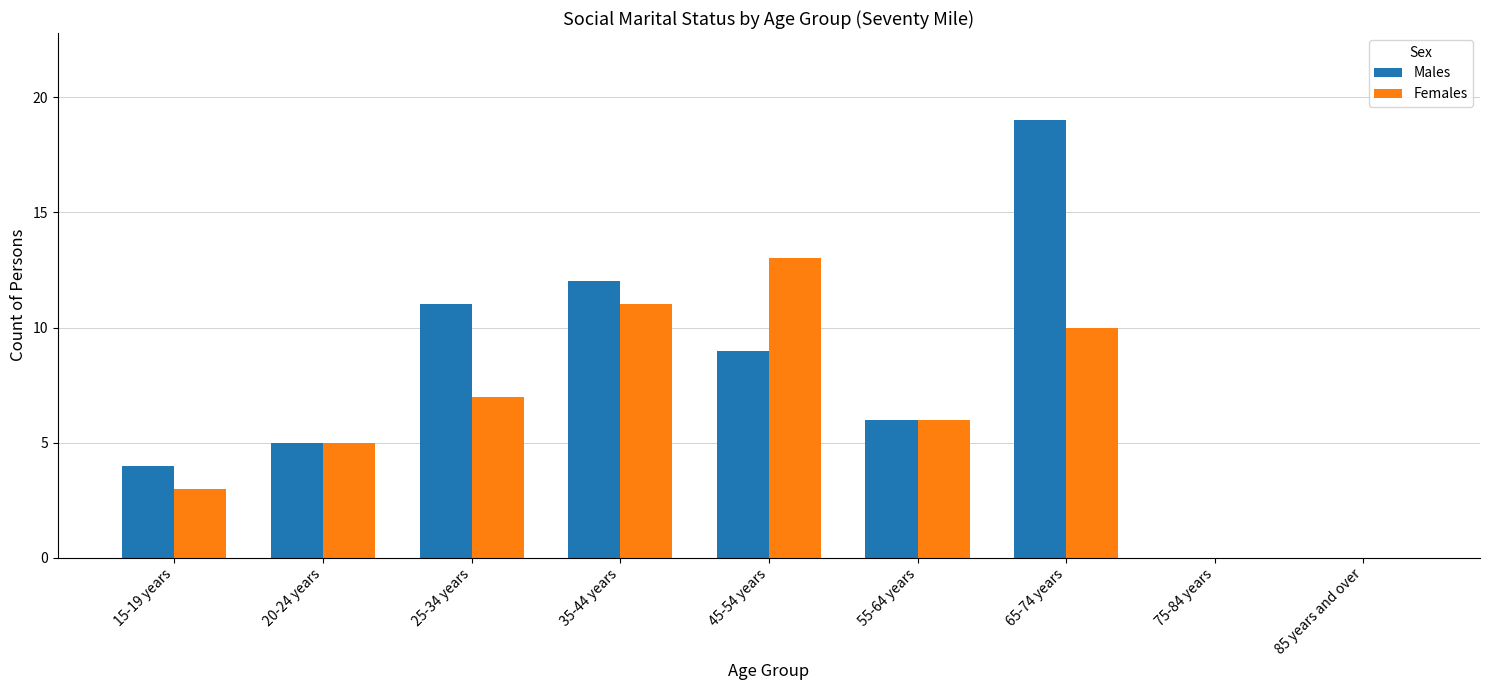

What is the average value of the Males series?

7